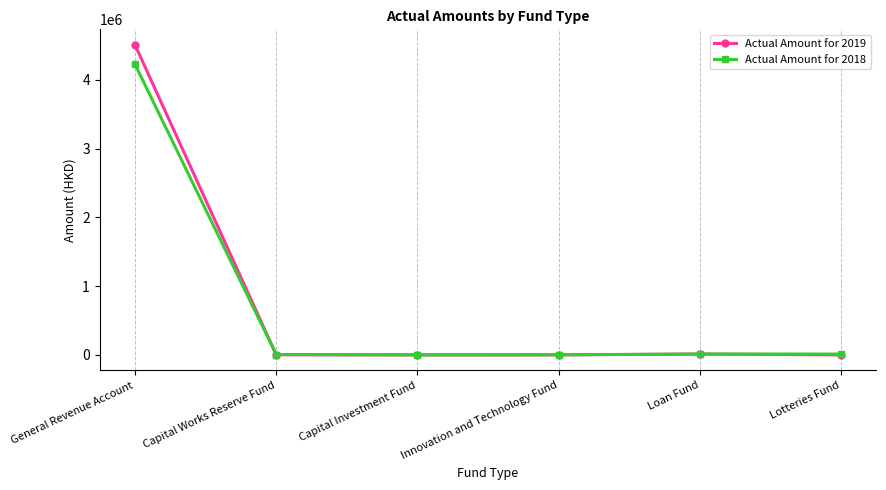

After their last crossing, which series has the higher values: Actual Amount for 2019 or Actual Amount for 2018?

Actual Amount for 2018